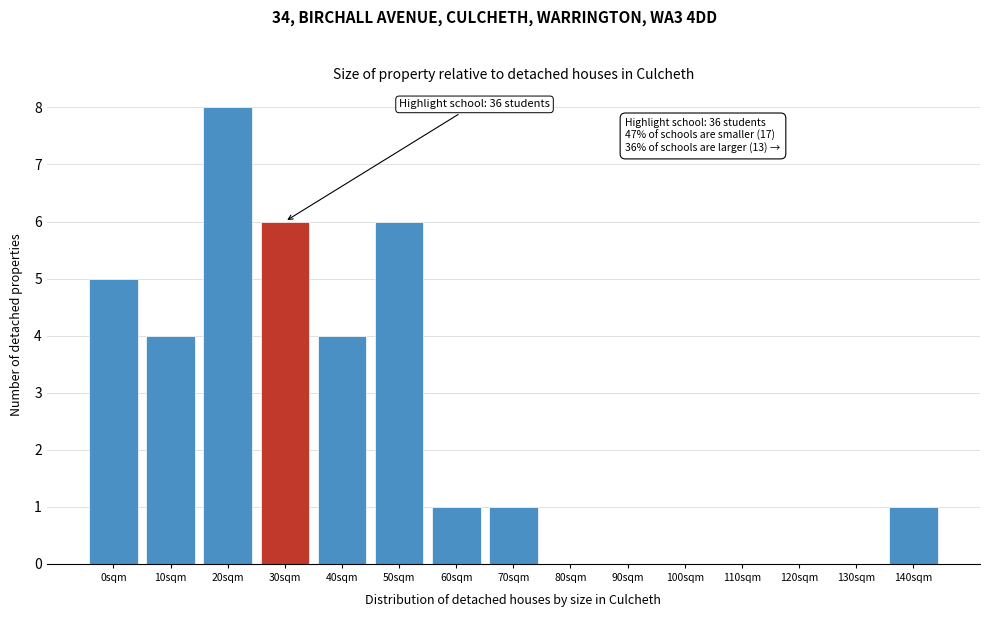

Reading left to right, extract all data points from this chart.

0sqm=5	10sqm=4	20sqm=8	30sqm=6	40sqm=4	50sqm=6	60sqm=1	70sqm=1	80sqm=0	90sqm=0	100sqm=0	110sqm=0	120sqm=0	130sqm=0	140sqm=1